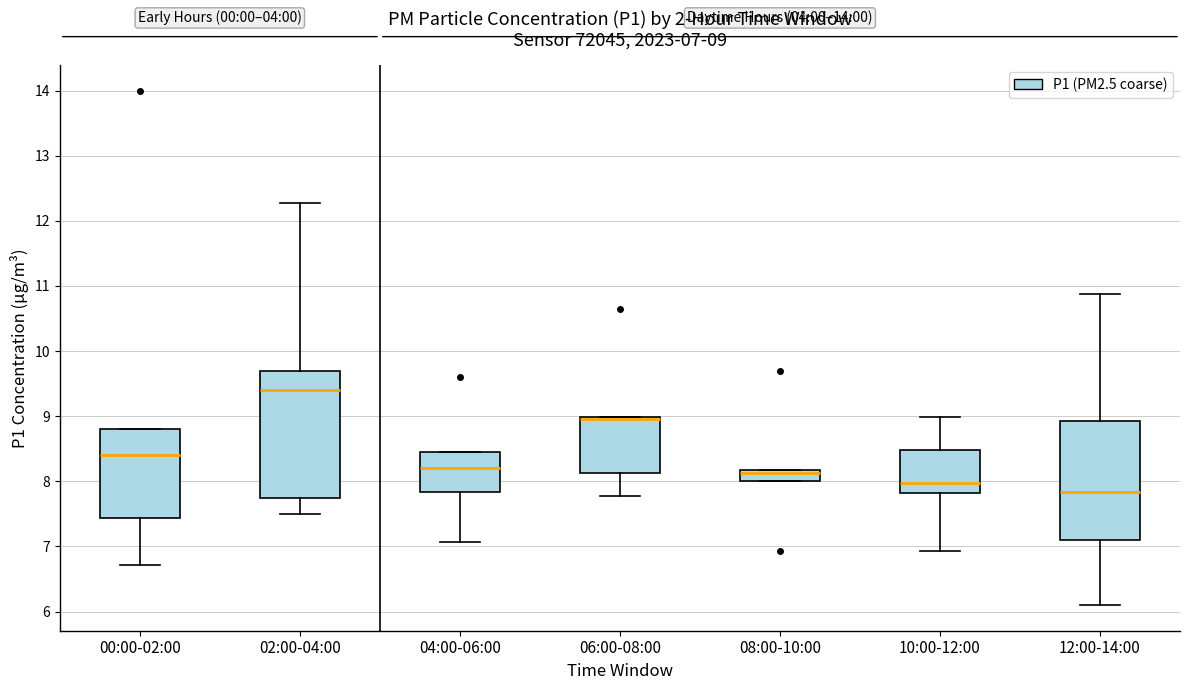

Which box is the tallest, from its lower edge to its upper edge?

02:00-04:00